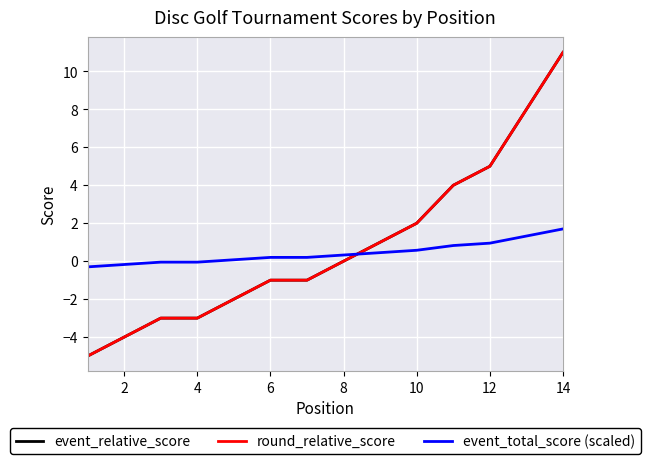

Is this an area chart (filled region under the line)?

No